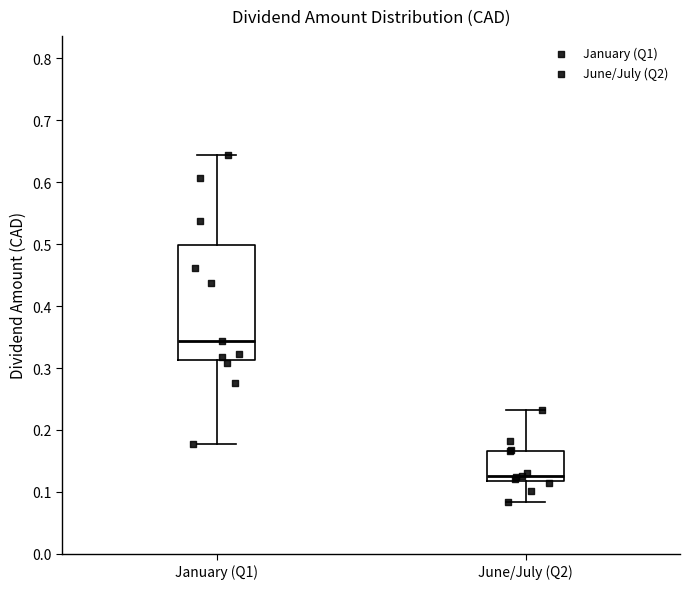

Comparing the boxes themselves (not the whiskers), which one is the tallest?

January (Q1)